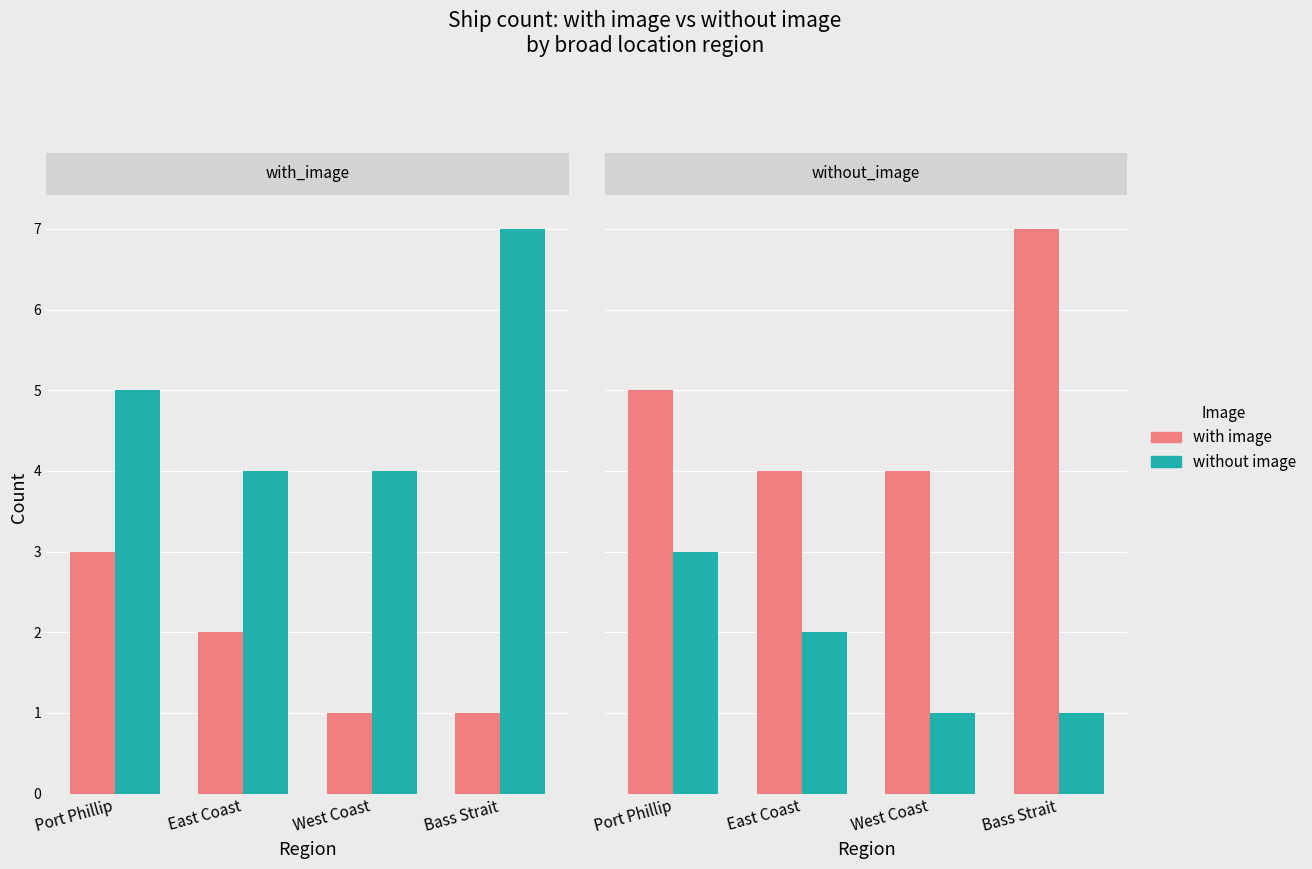

Are the bars grouped side by side (vs. stacked)?

Yes